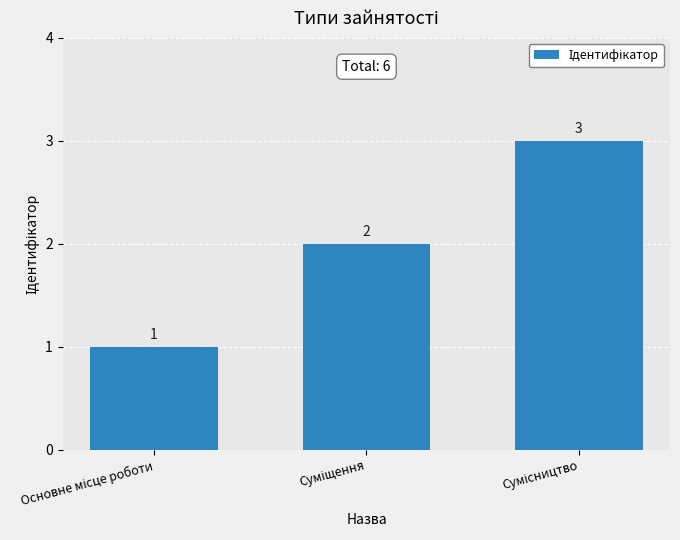

Reading right to left, list all the values displayed in this chart.

3	2	1